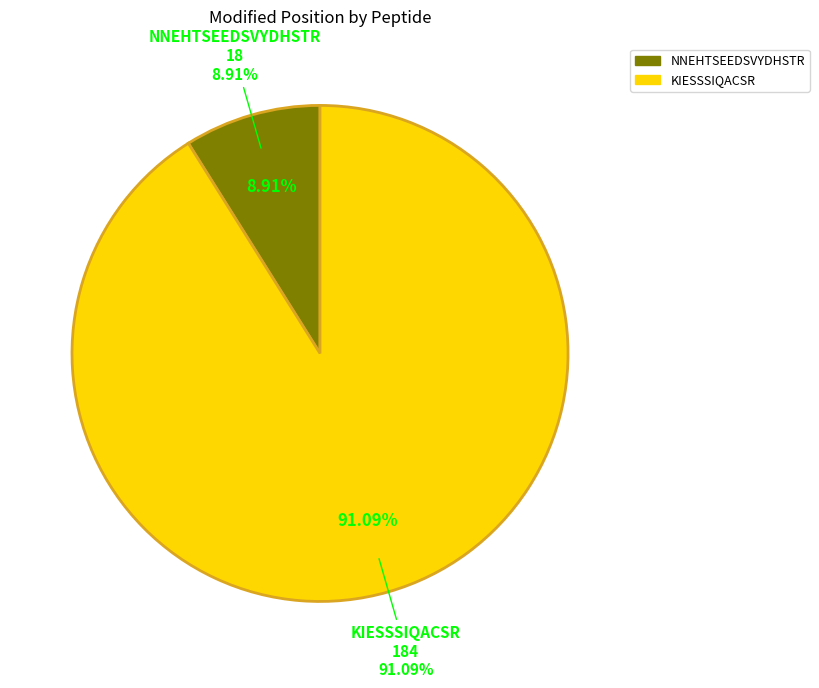

Does any single category account for the majority?

Yes